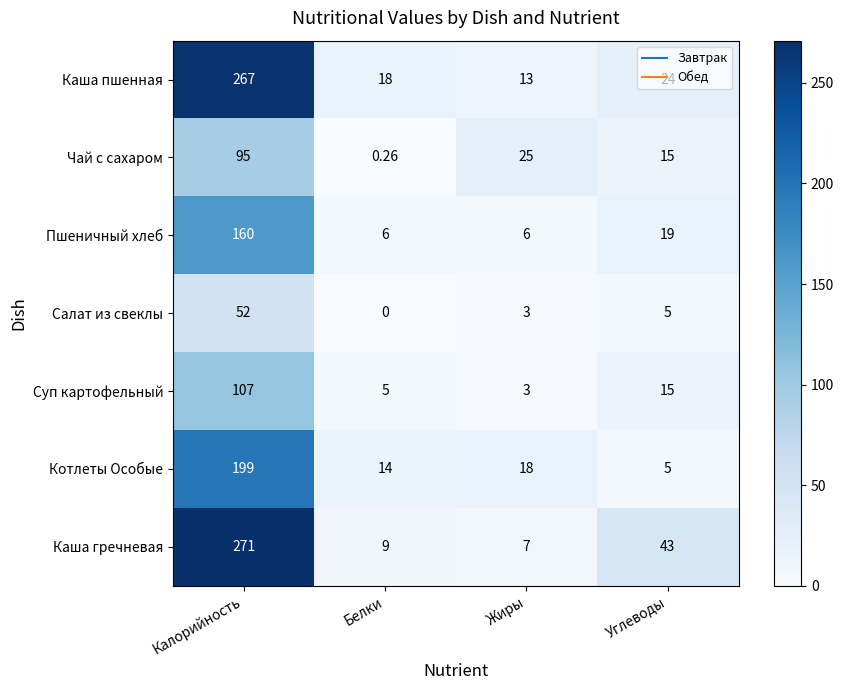

At which category does the chart reach its minimum across all series?

Белки